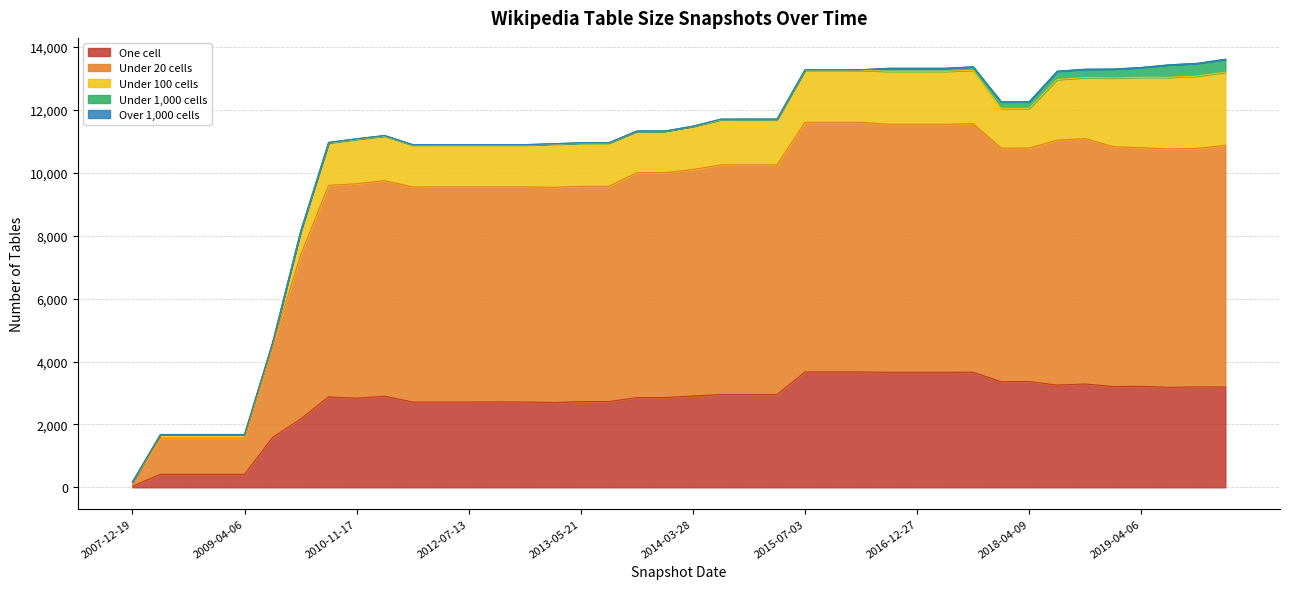

Does the chart display data point markers on the line(s)?

No